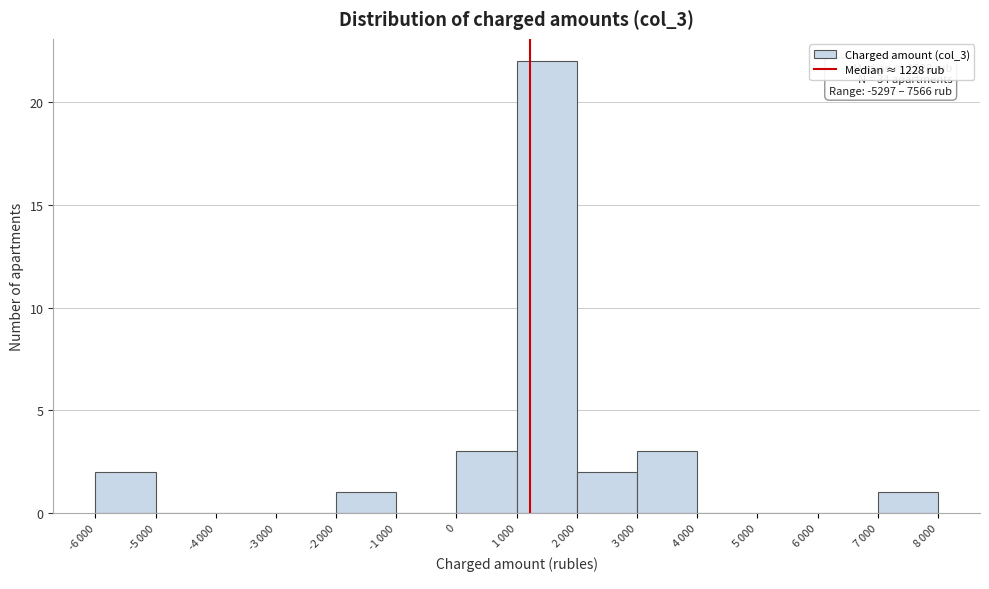

What is the sum of all values?

34